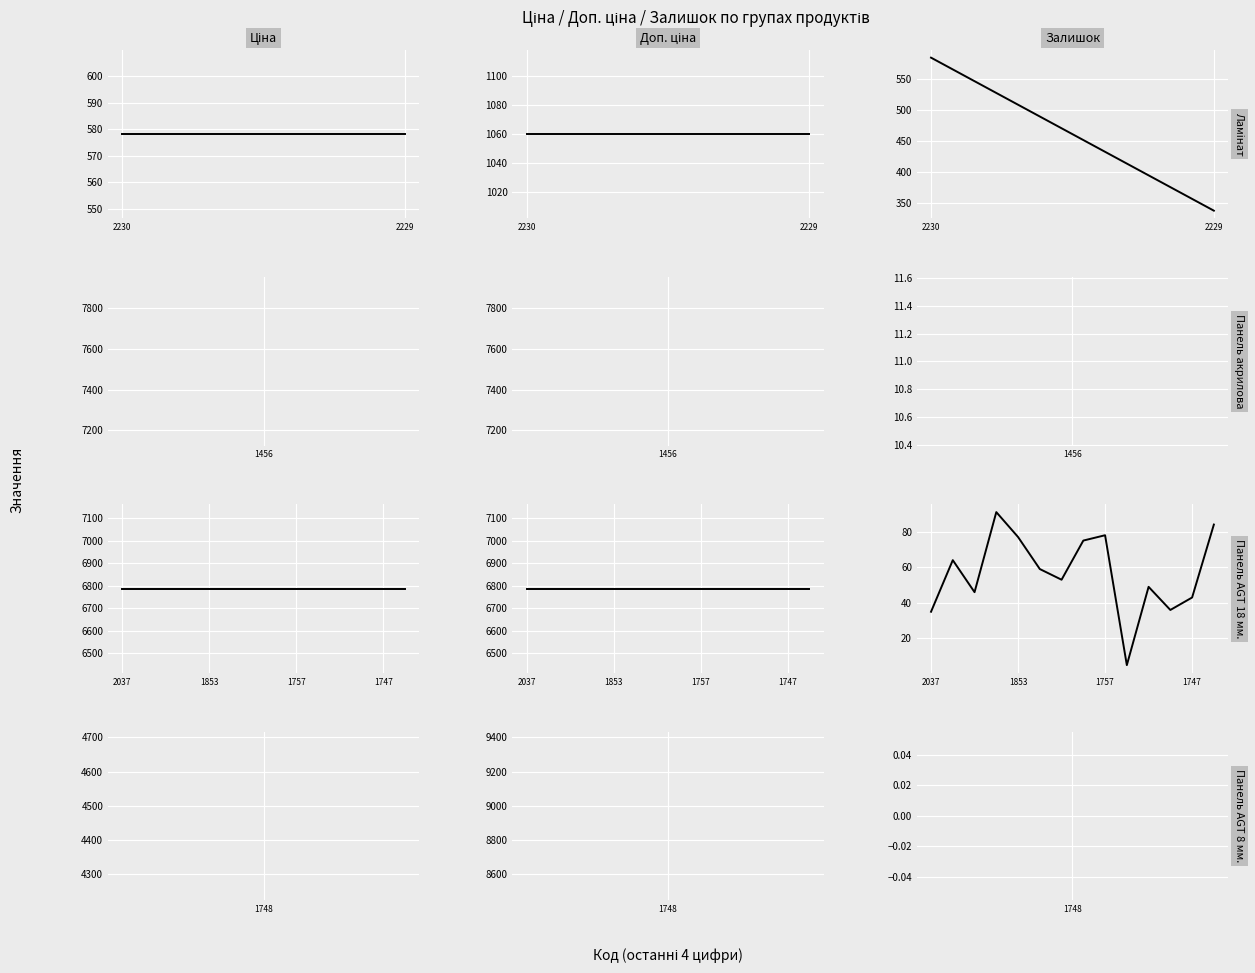

What is the smallest value displayed?

5.0